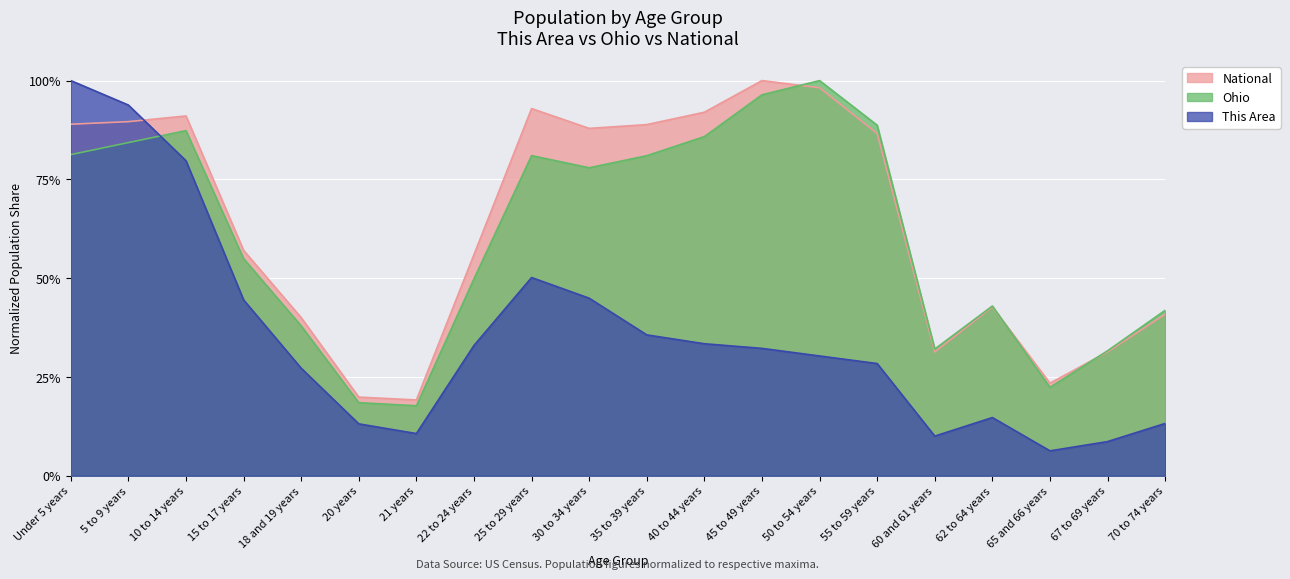

What value does the Ohio series have at 21 years?

0.2